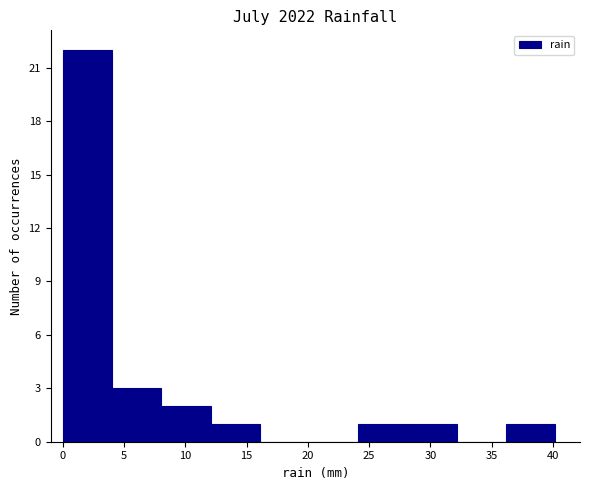

How tall is the bar that spans 4 to 8 on the x-axis? Neither the bar edges nor the heights are printed on the chart, so give them approximately, as read against the axes.

3